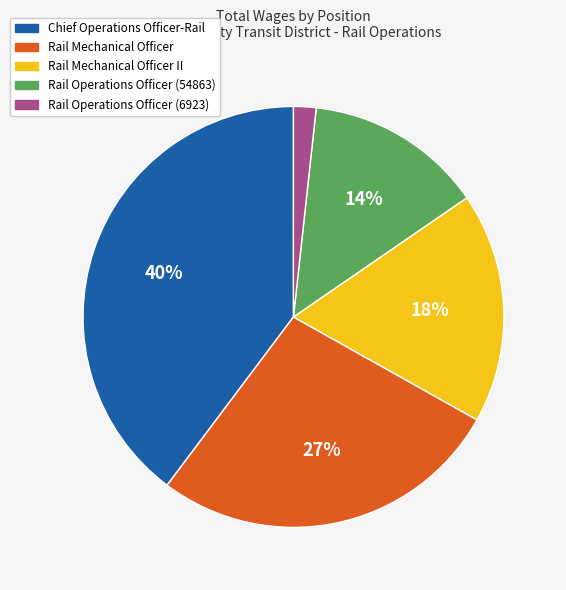

Is there a majority slice in this chart?

No